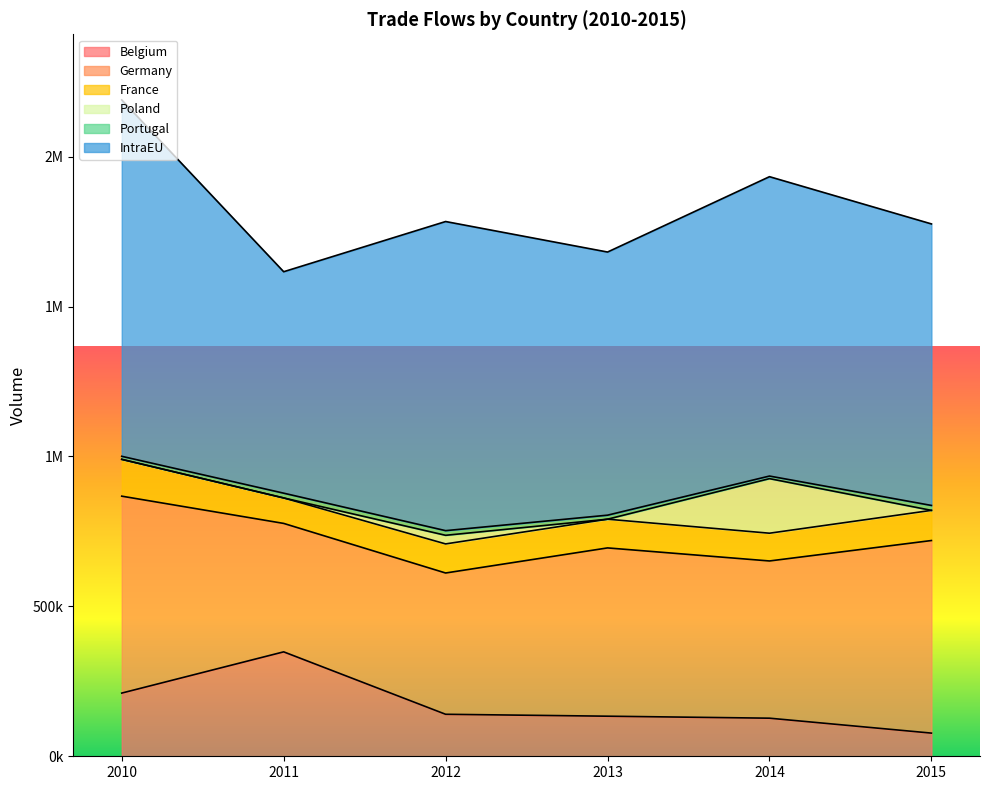

Reading left to right, list all the values displayed in this chart.

Belgium: 210758	348291	140070	133674	127044	77274
Germany: 656773	428366	471195	561276	524354	642291
France: 122773	84942	97001	95804	92579	100610
Poland: 0	0	28735	0	181987	0
Portugal: 10190	15927	15518	13386	8674	16436
IntraEU: 1188586	738560	1031002	877601	998448	938918